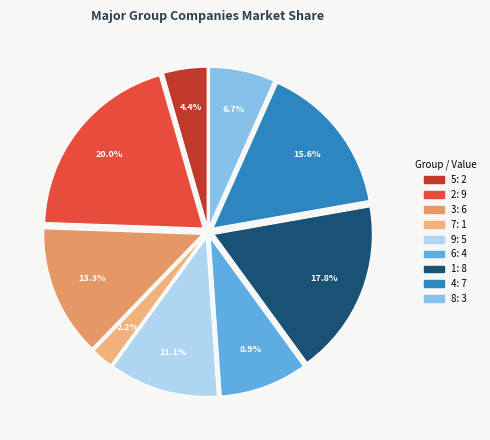

Do 1 and 4 together represent more than half of the pie?

No